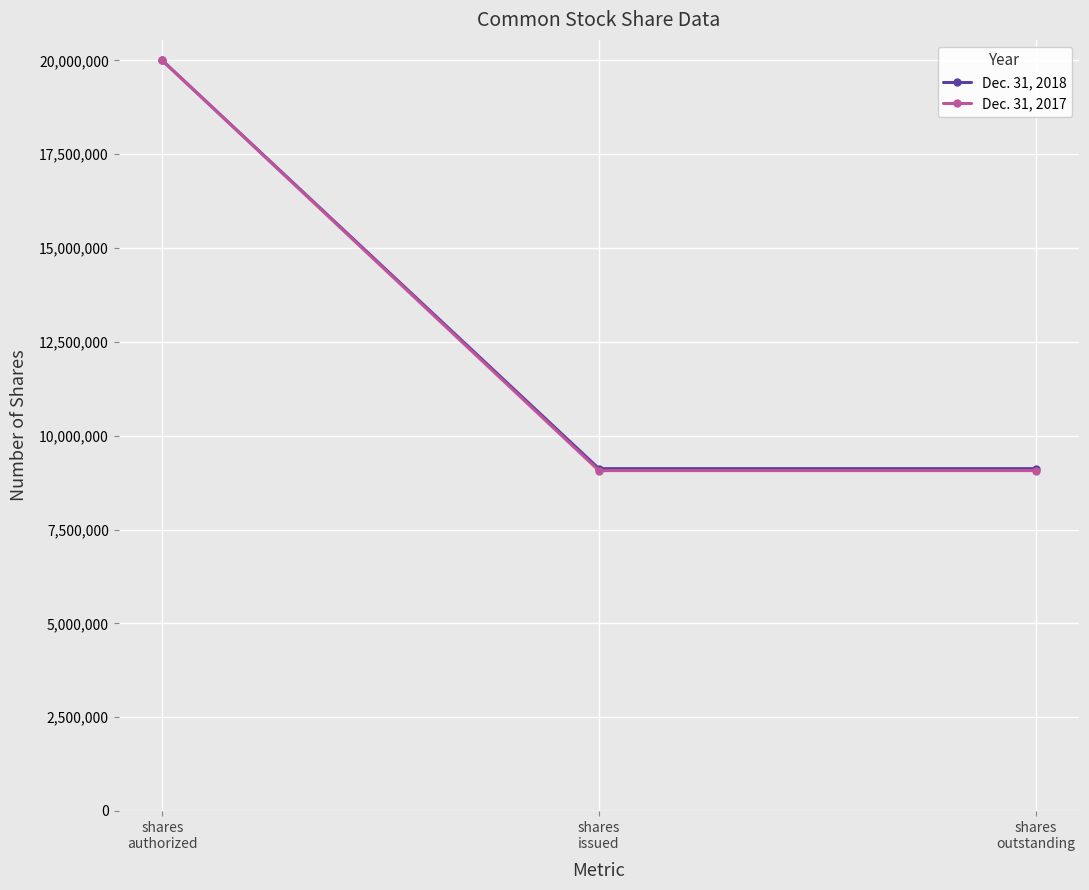

What is the value of the Dec. 31, 2017 point at the 2nd from the left?

9069363